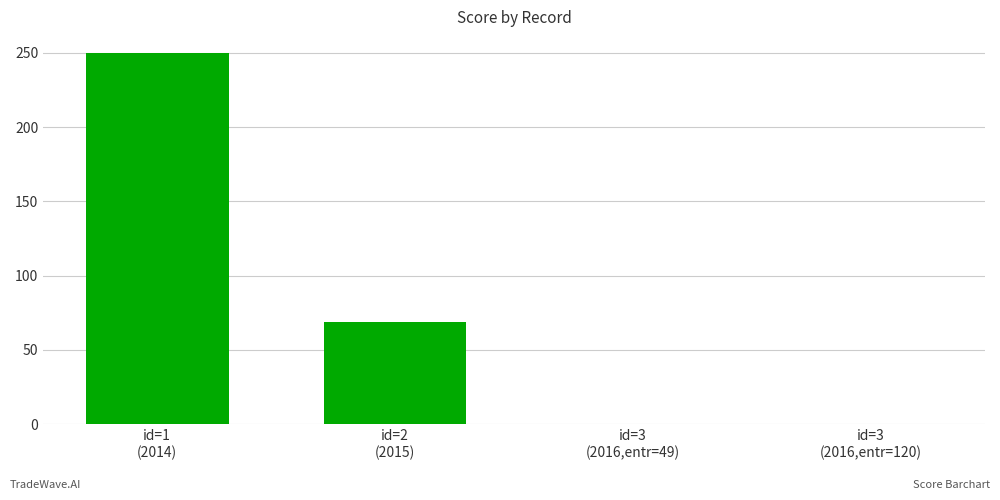

What is the maximum value shown in the chart?

250